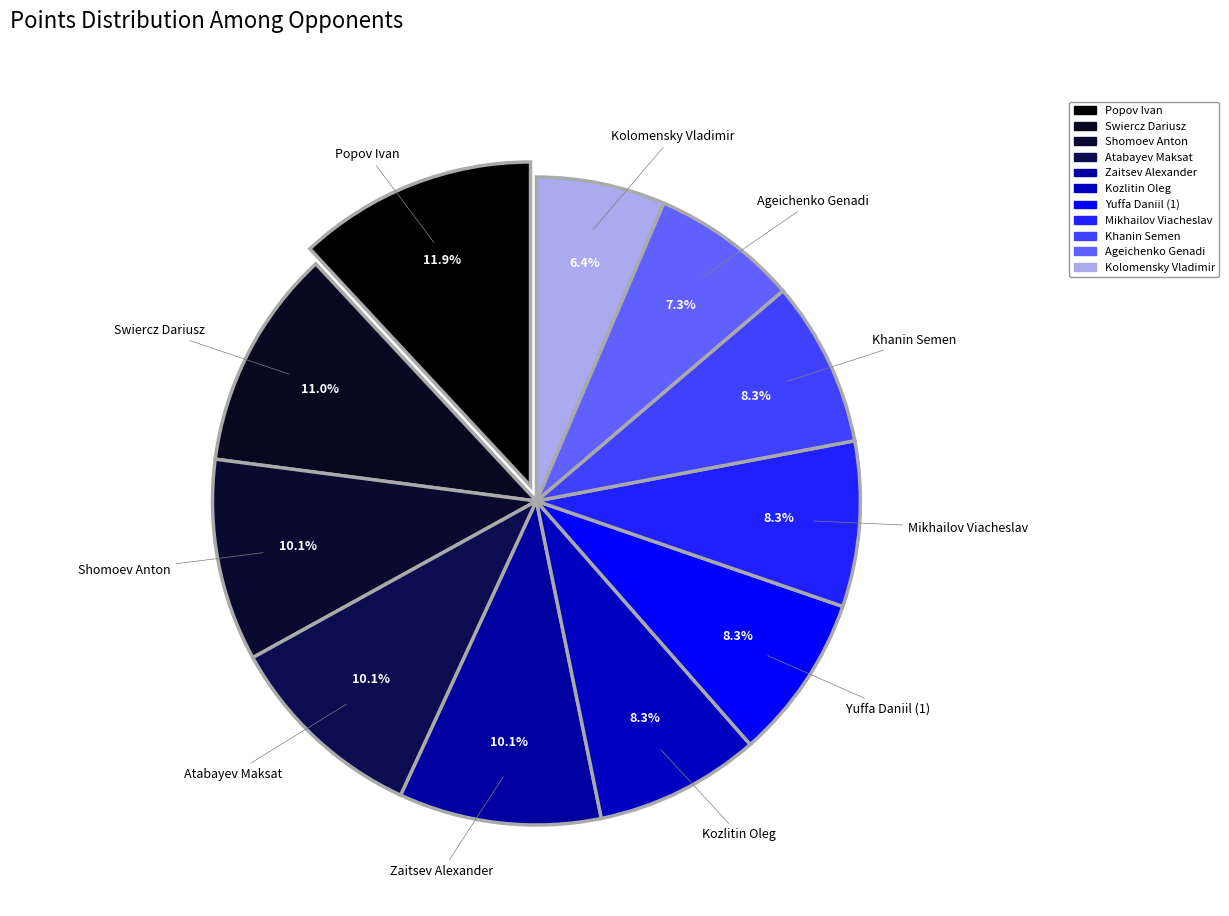

Combined, do Popov Ivan and Mikhailov Viacheslav account for over 50%?

No